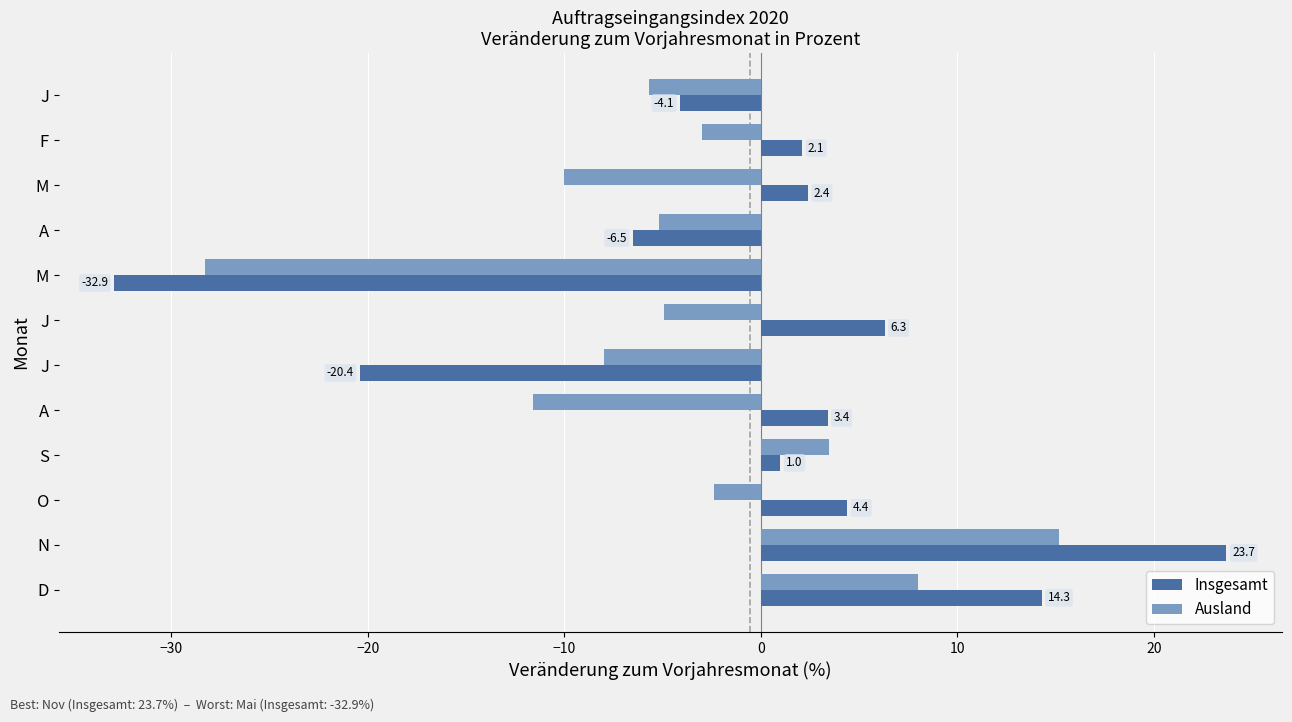

What are all the series names shown in the legend?

Insgesamt, Ausland